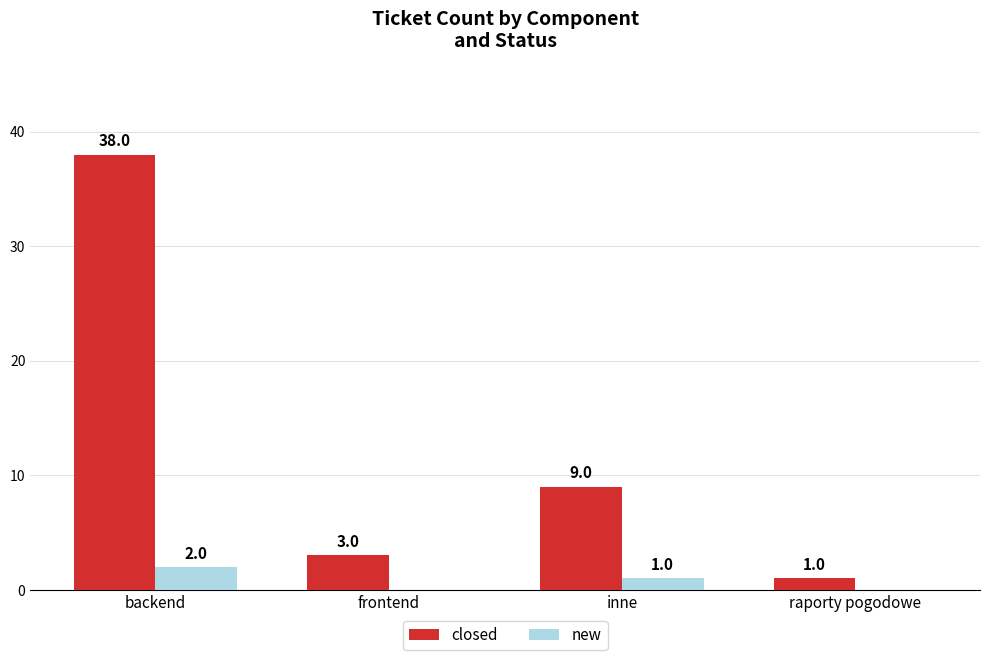

Which category has the highest value in the closed series?

backend